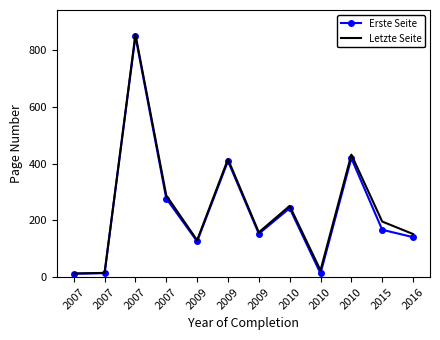

At which category does Erste Seite reach its first local peak?

2007